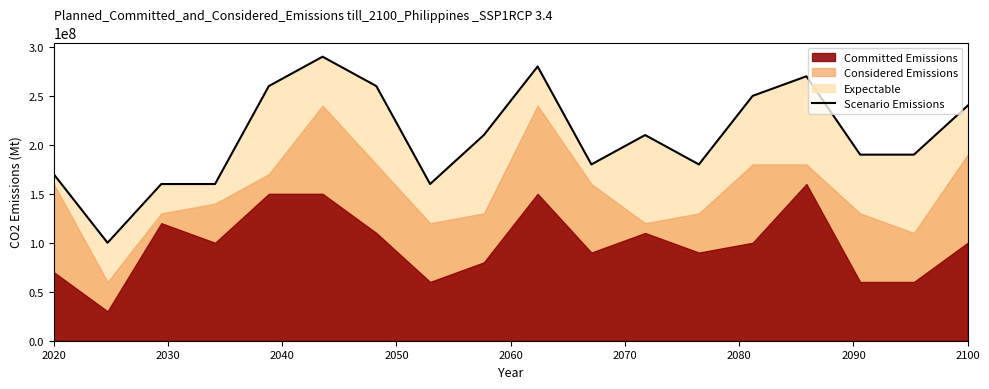

What is the minimum value for Scenario Emissions?

100000000